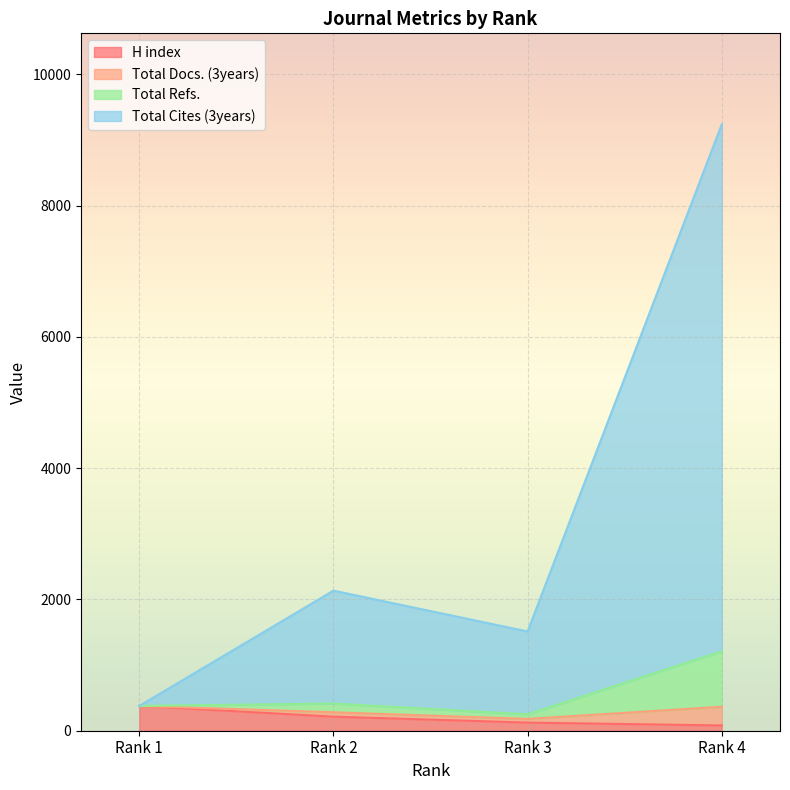

What is the maximum value for H index?

378